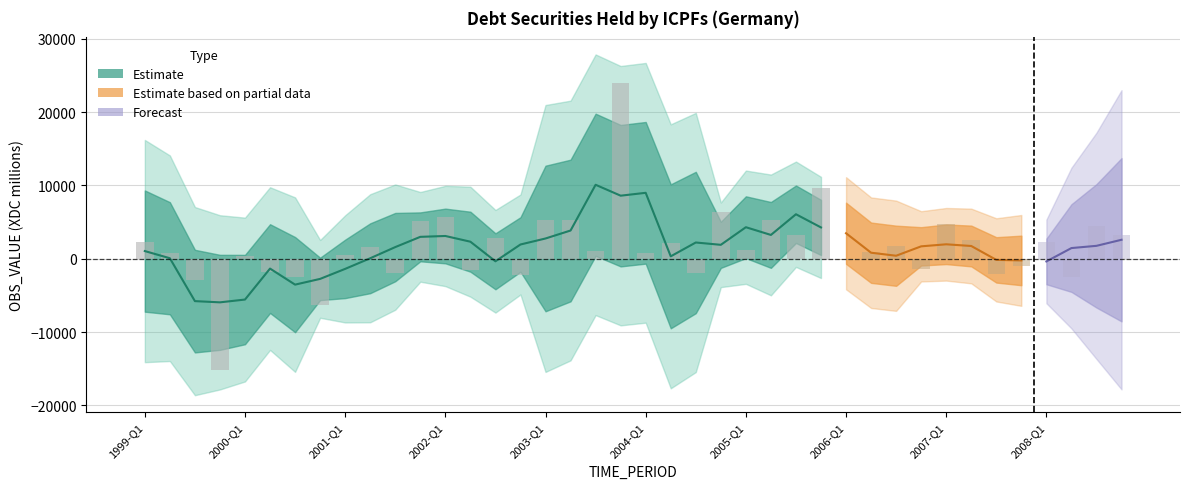

Which has a higher value, 2007-Q2 or 2004-Q2?

2007-Q2